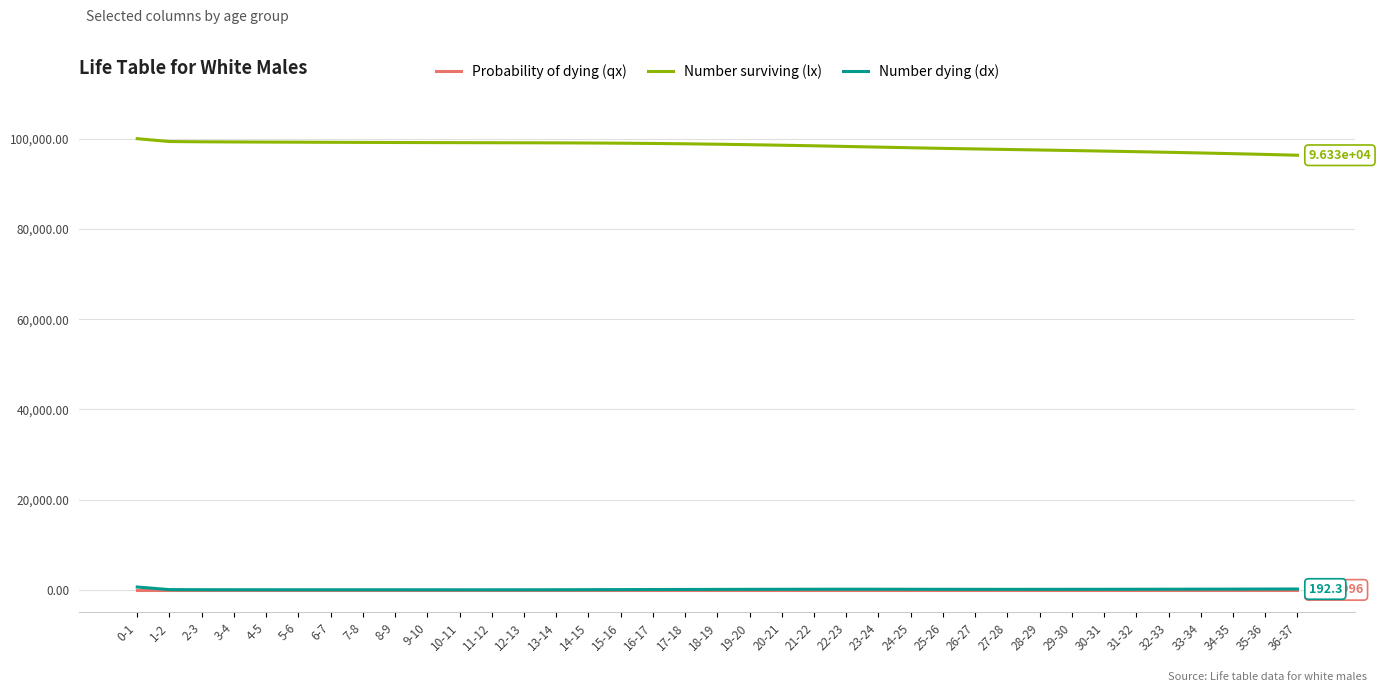

Is this an area chart (filled region under the line)?

No